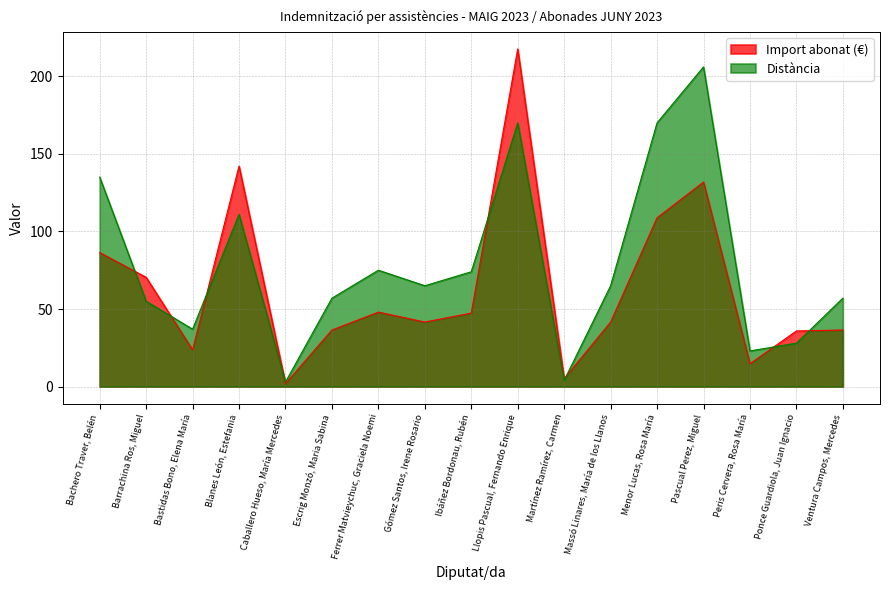

Which series has the widest spread of values?

Import abonat (€)